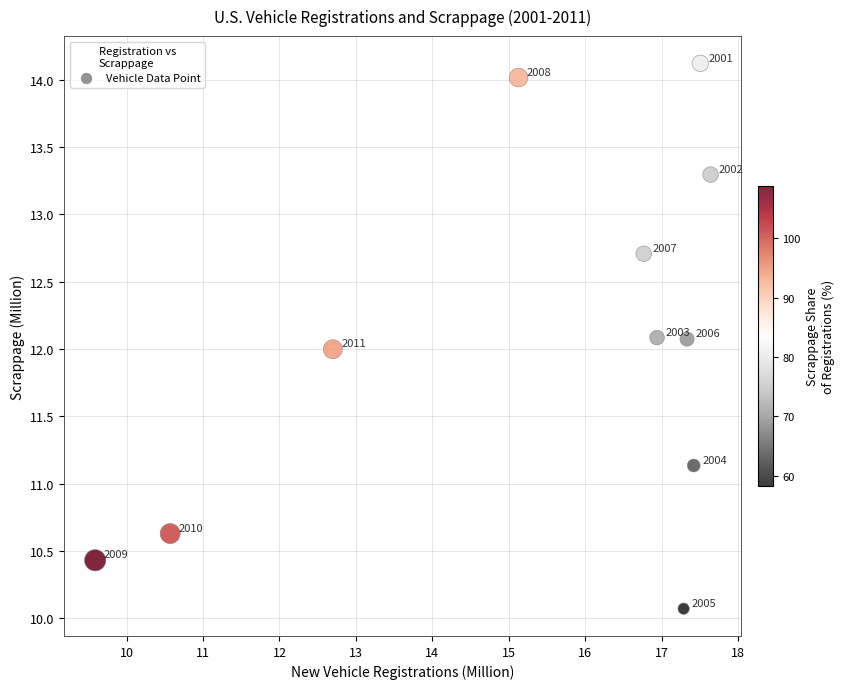

What Y value in the scatter plot is closest to 12?

12.0